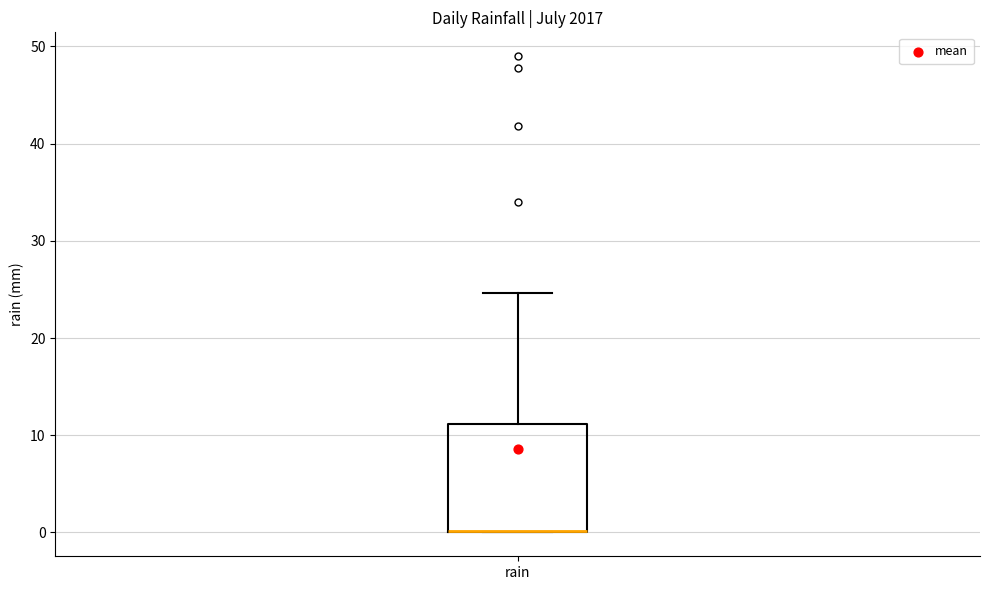

Read this box plot against the y-axis: the position of the median line, the range covered by the box, and the ends of both whiskers. The values are not printed on the chart, so give them approximately, as read against the axis.

median 0 (drawn on the box's lower edge), box 0 to 11, whiskers 0 to 25